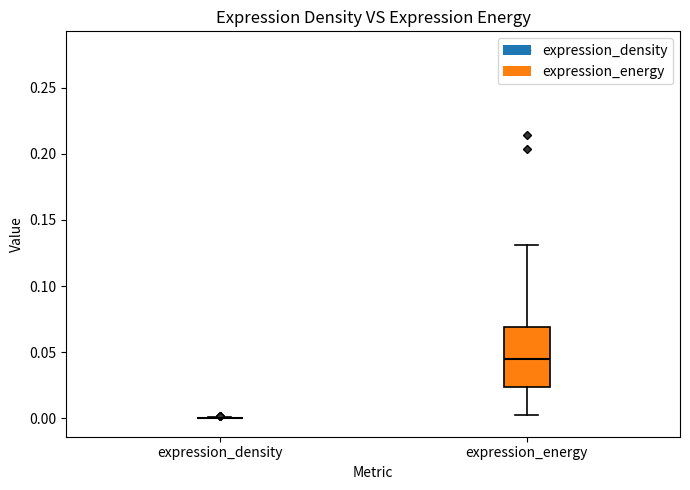

Where is the upper edge of the box for expression_energy on the y-axis? The values are not printed on the chart, so give them approximately, as read against the axis.

0.070